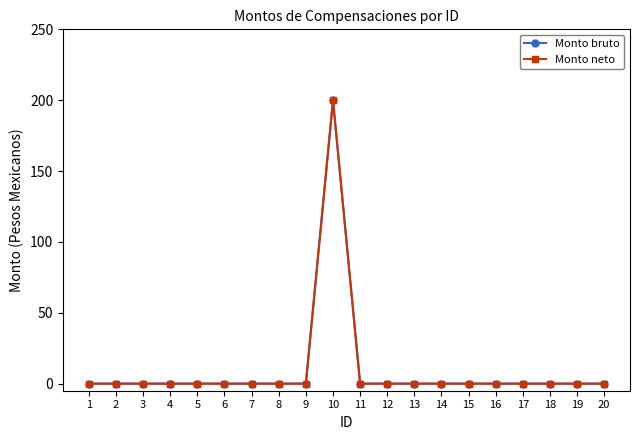

Reading left to right, what are all the values shown in this chart?

Monto bruto: 1=0	2=0	3=0	4=0	5=0	6=0	7=0	8=0	9=0	10=200	11=0	12=0	13=0	14=0	15=0	16=0	17=0	18=0	19=0	20=0
Monto neto: 1=0	2=0	3=0	4=0	5=0	6=0	7=0	8=0	9=0	10=200	11=0	12=0	13=0	14=0	15=0	16=0	17=0	18=0	19=0	20=0